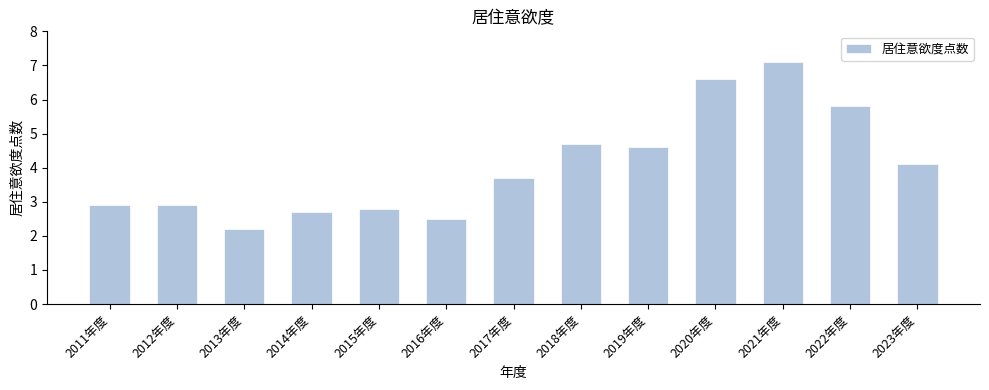

Reading left to right, transcribe all the data shown in this chart.

2011年度=2.9	2012年度=2.9	2013年度=2.2	2014年度=2.7	2015年度=2.8	2016年度=2.5	2017年度=3.7	2018年度=4.7	2019年度=4.6	2020年度=6.6	2021年度=7.1	2022年度=5.8	2023年度=4.1